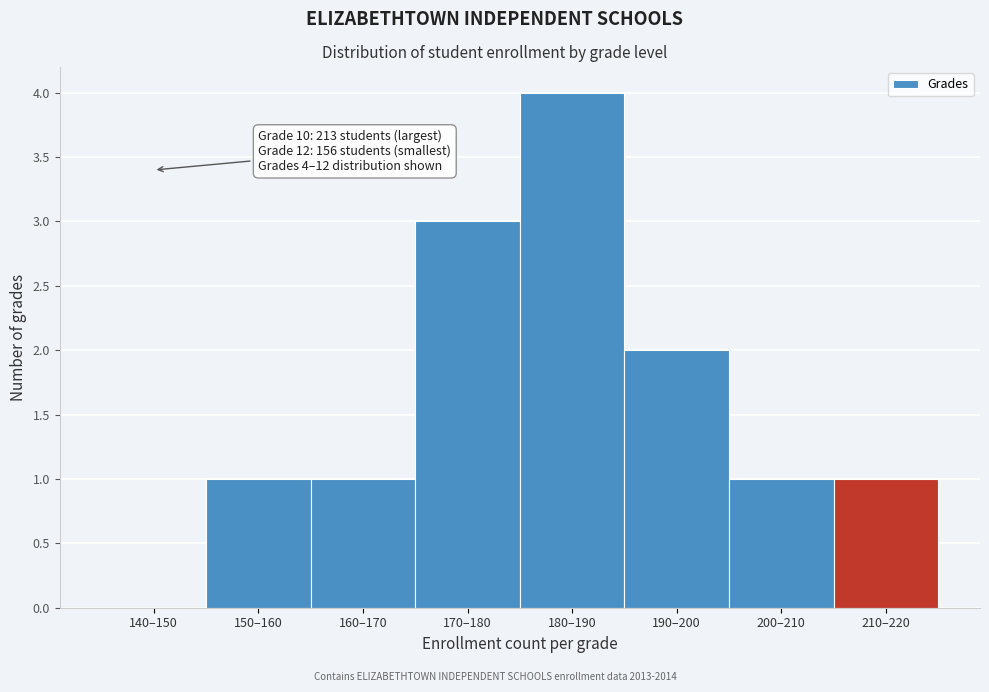

Reading left to right, extract all data points from this chart.

140–150=0	150–160=1	160–170=1	170–180=3	180–190=4	190–200=2	200–210=1	210–220=1